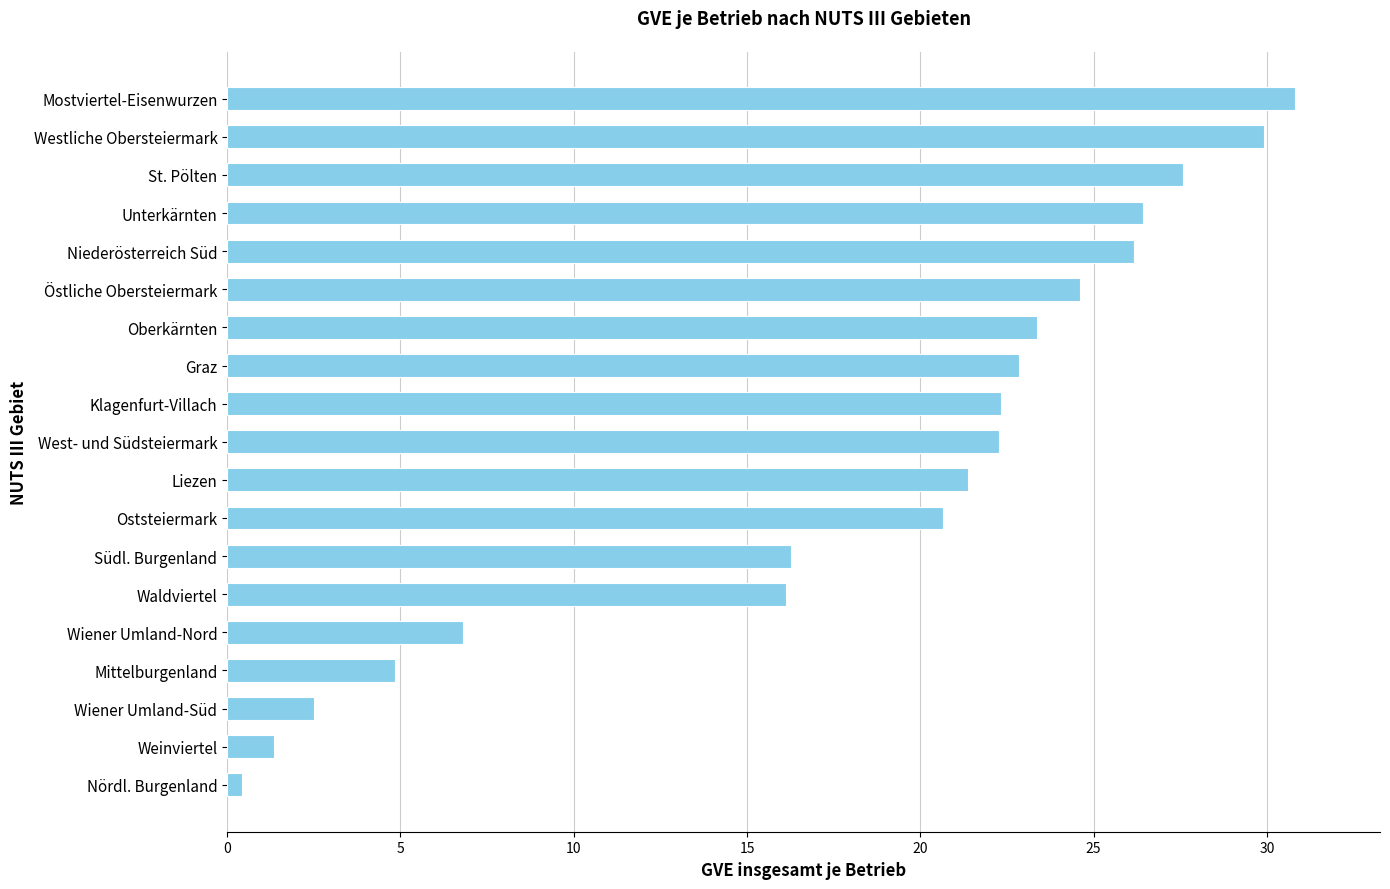

Is it true that the value at Mittelburgenland is 6.8?

False